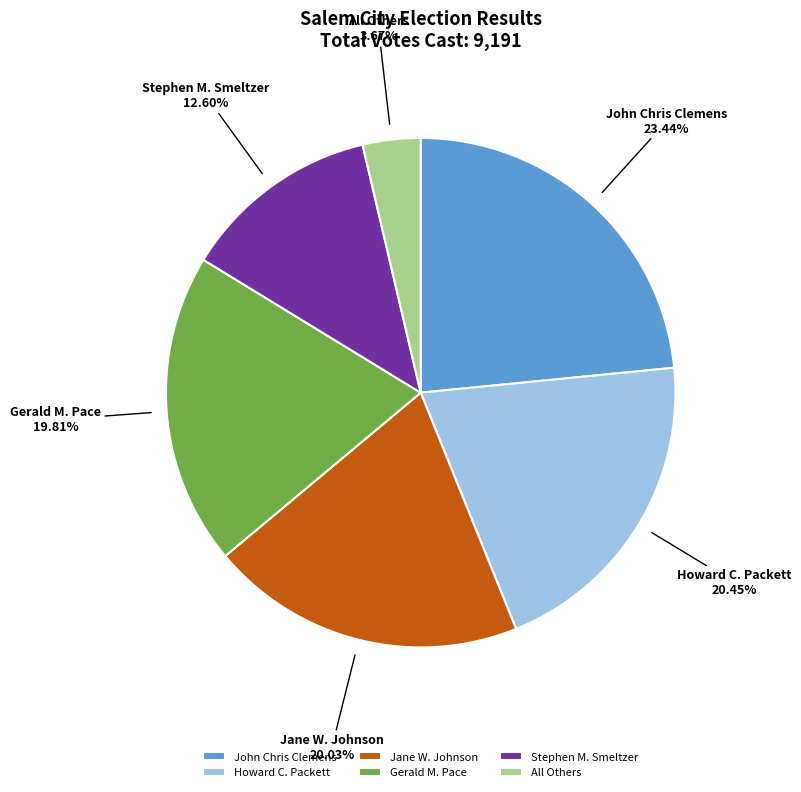

The Gerald M. Pace slice represents 20% of the pie. True or false?

True